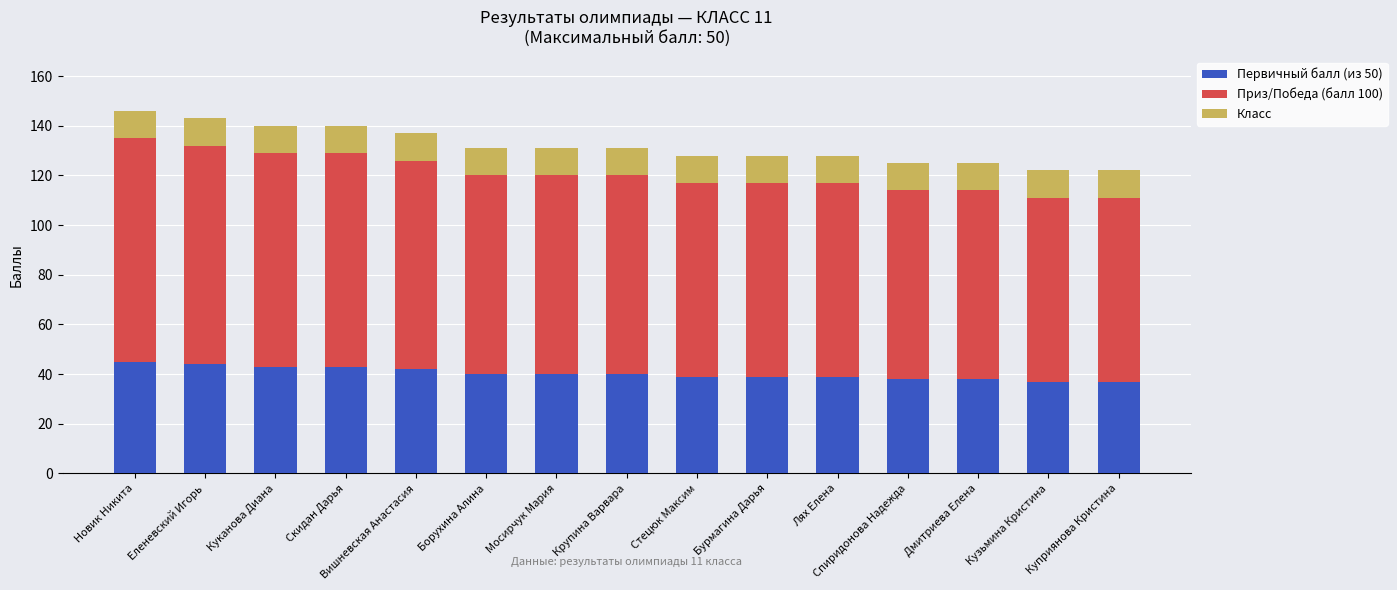

The Первичный балл (из 50) series shows 26 at Стецюк Максим. True or false?

False